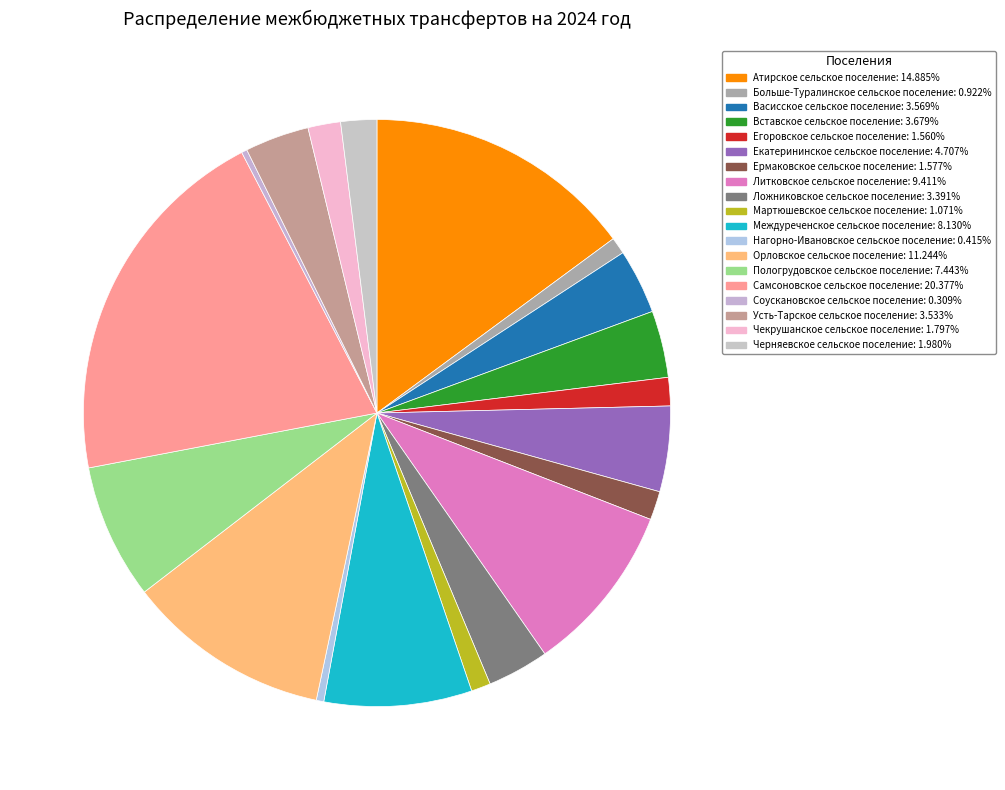

Rank the categories by value from highest to lowest.

Самсоновское сельское поселение, Атирское сельское поселение, Орловское сельское поселение, Литковское сельское поселение, Междуреченское сельское поселение, Пологрудовское сельское поселение, Екатерининское сельское поселение, Вставское сельское поселение, Васисское сельское поселение, Усть-Тарское сельское поселение, Ложниковское сельское поселение, Черняевское сельское поселение, Чекрушанское сельское поселение, Ермаковское сельское поселение, Егоровское сельское поселение, Мартюшевское сельское поселение, Больше-Туралинское сельское поселение, Нагорно-Ивановское сельское поселение, Соускановское сельское поселение